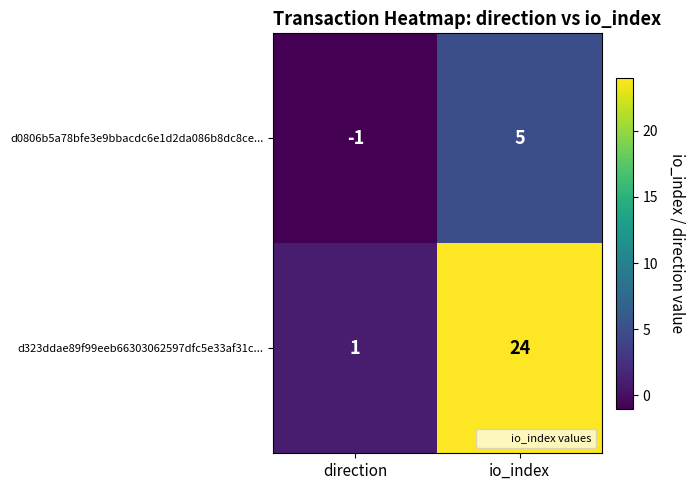

Count the number of categories in the chart.

2